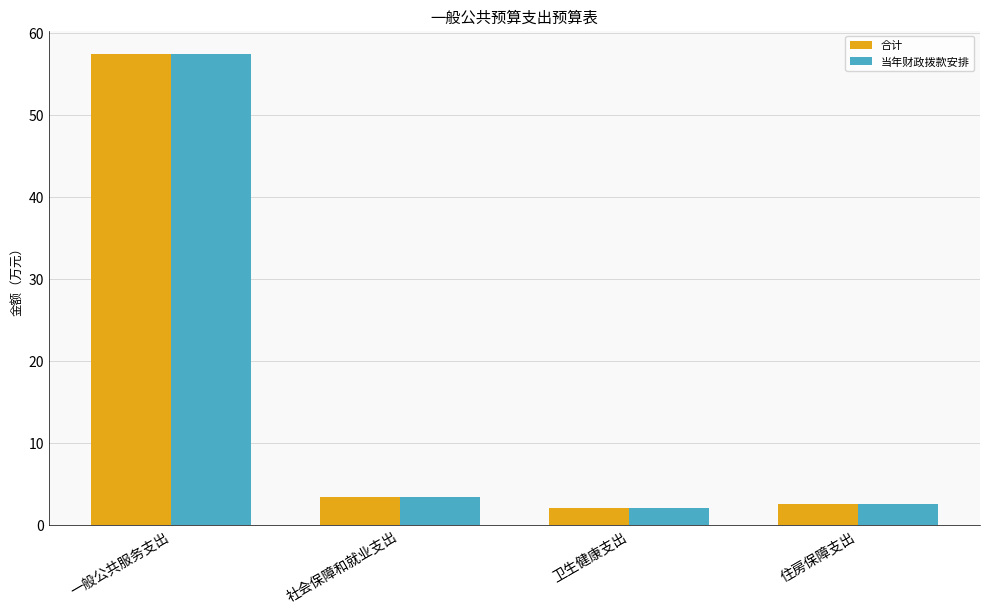

What is the highest value of the 当年财政拨款安排 series?

57.4